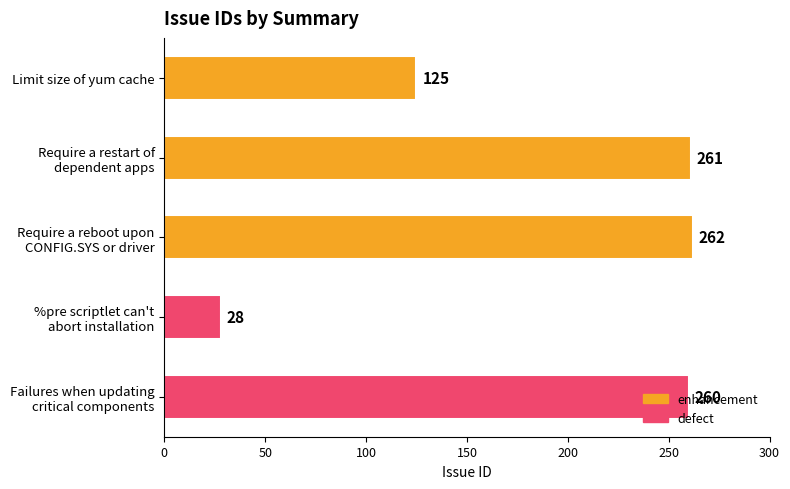

The value at Limit size of yum cache is 42. True or false?

False